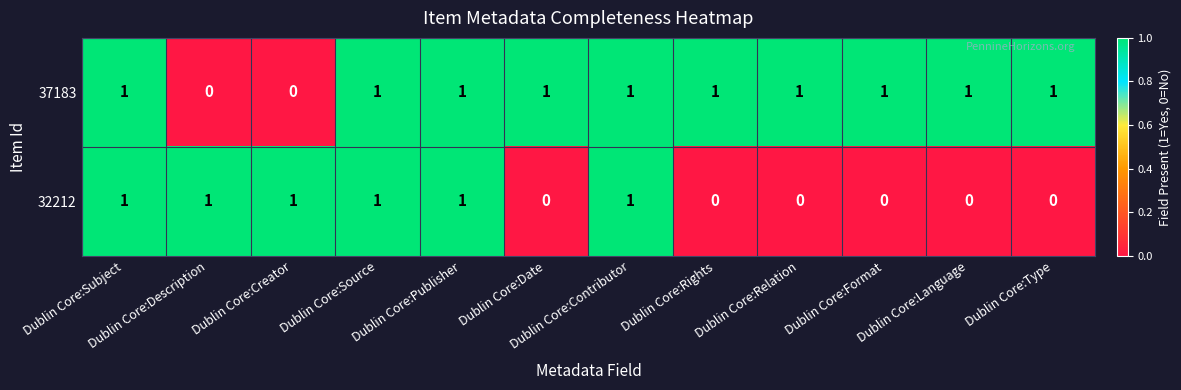

Count the 32212 values in the range 0 to 1.

12